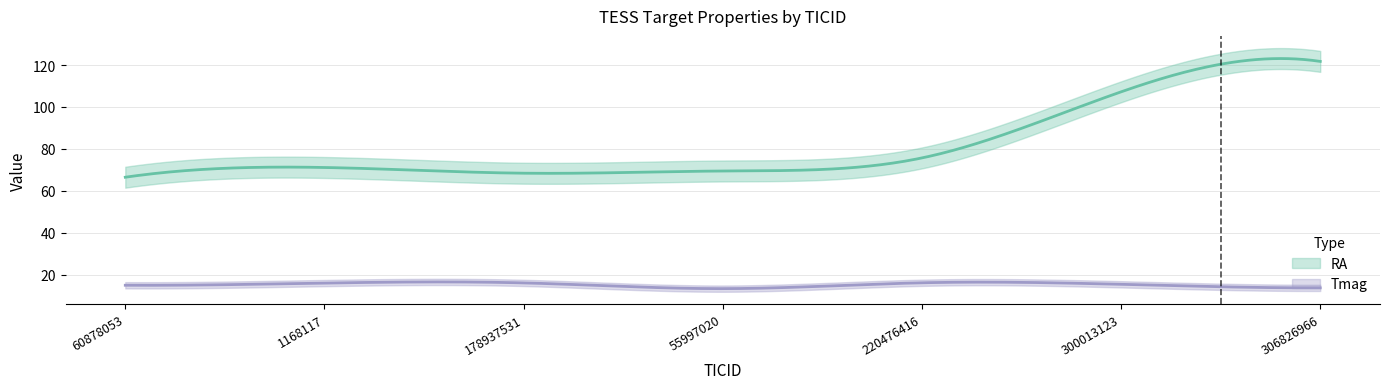

Between 1168117 and 300013123, which is larger?

300013123